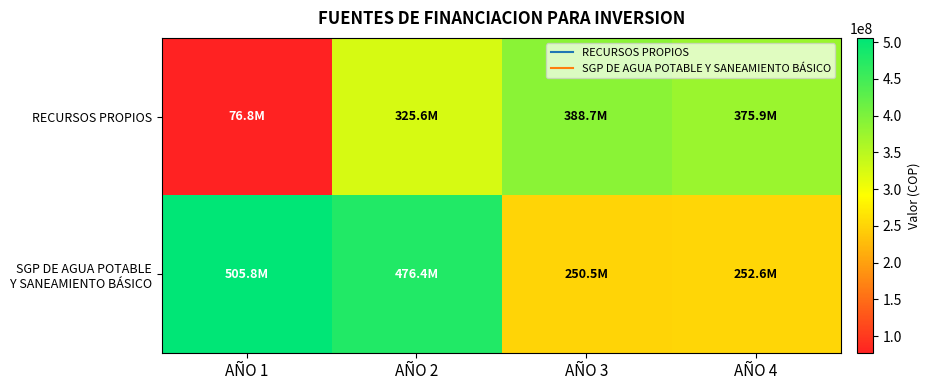

What is the total value across all series at AÑO 3?

639230877